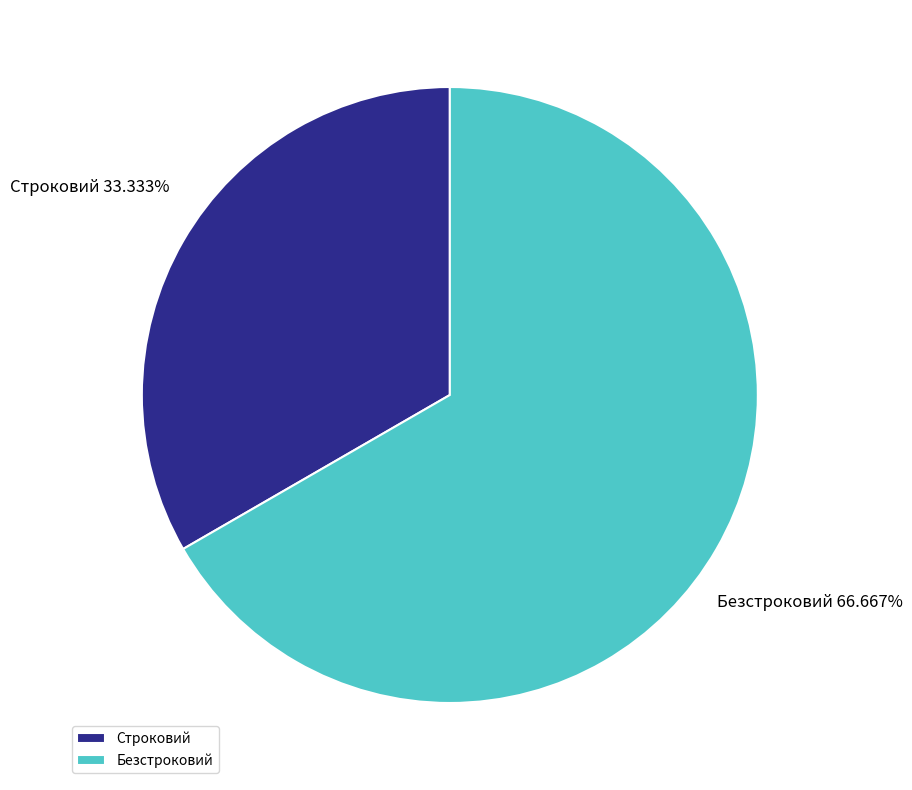

The Безстроковий slice represents 67% of the pie. True or false?

True